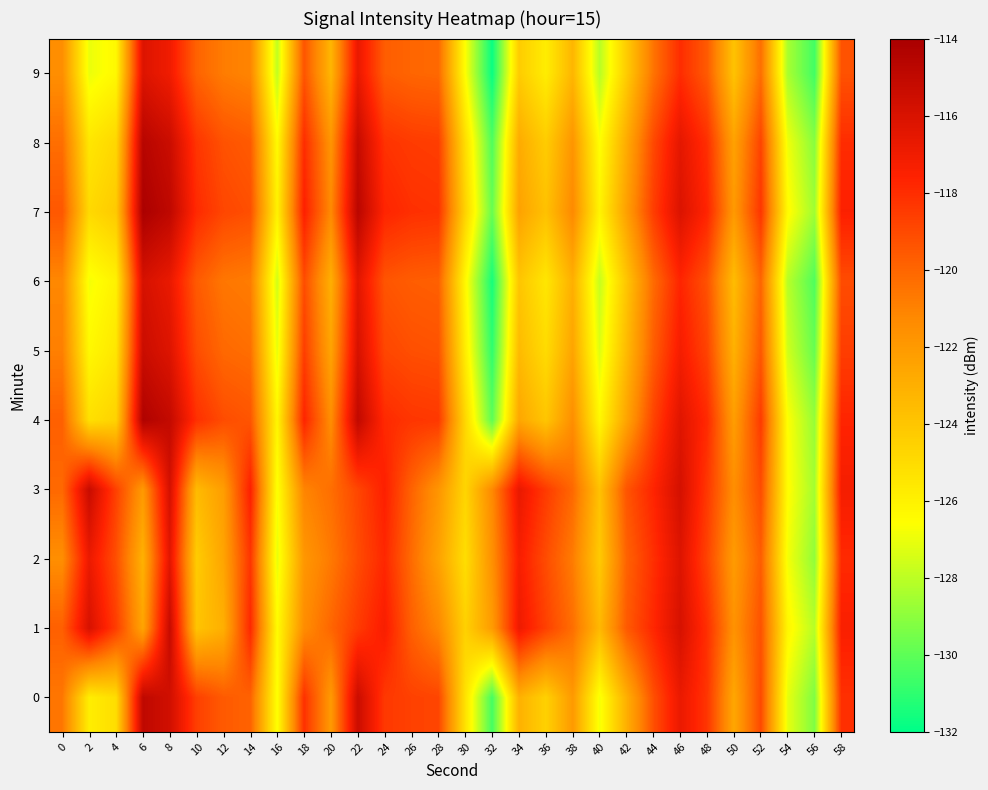

Which series has the largest range (max minus min)?

7